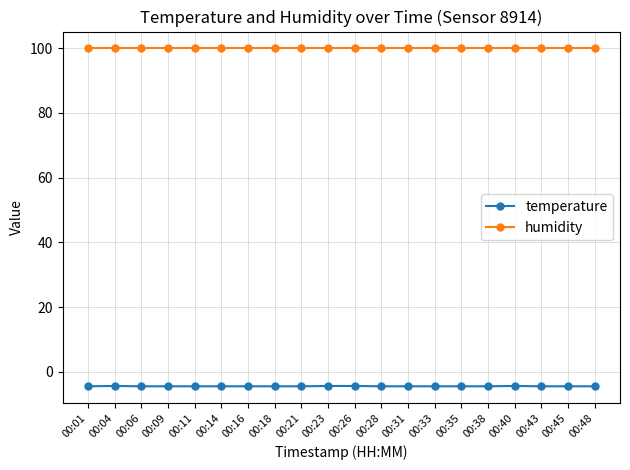

The value of temperature at 00:40 is -4.4. True or false?

True